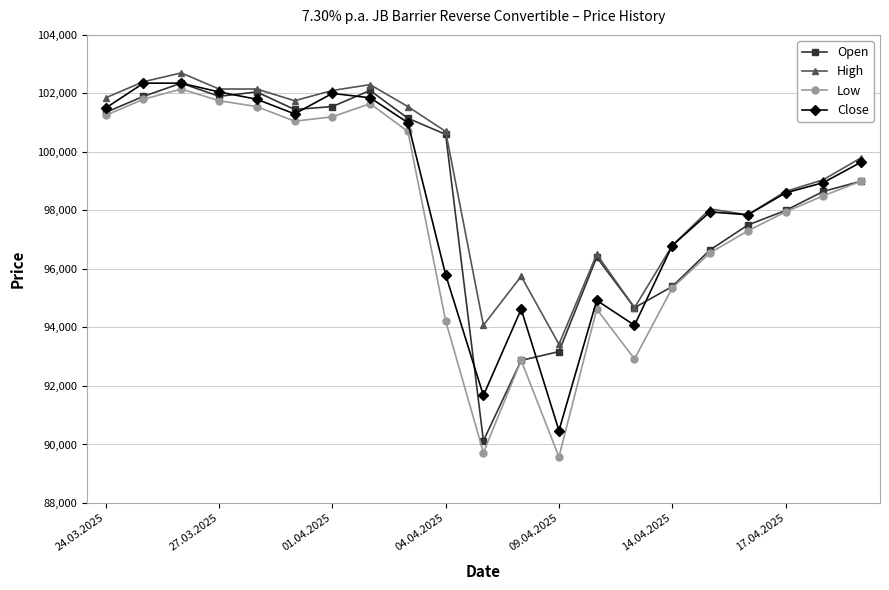

What is the average value of the Open series?

98517